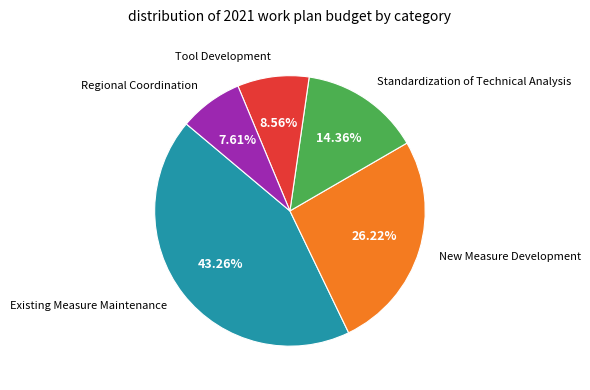

Which category has the smallest portion of the pie?

Regional Coordination